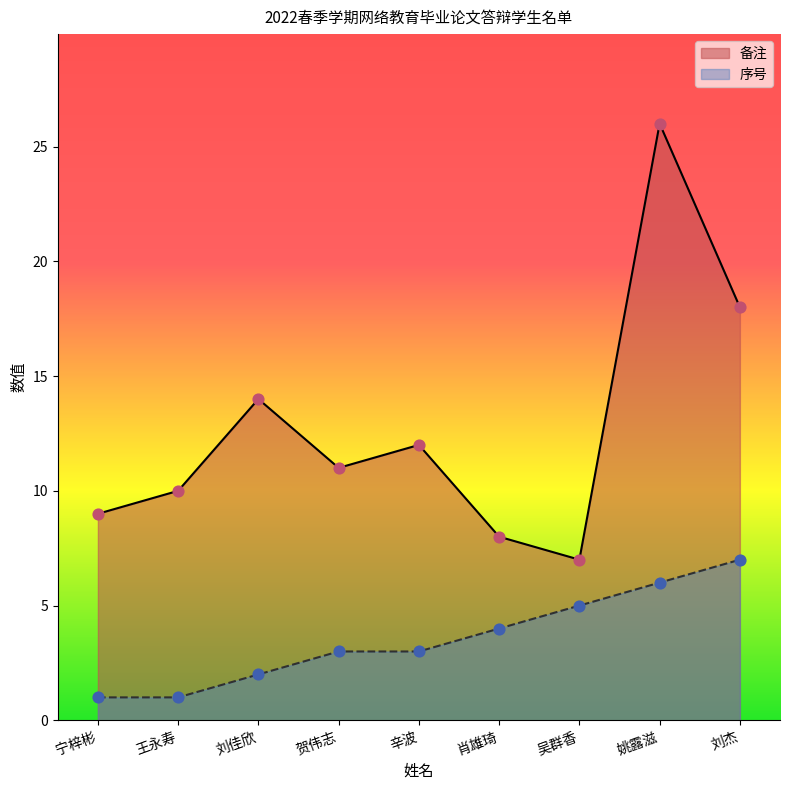

Which series reaches the minimum Y coordinate?

序号